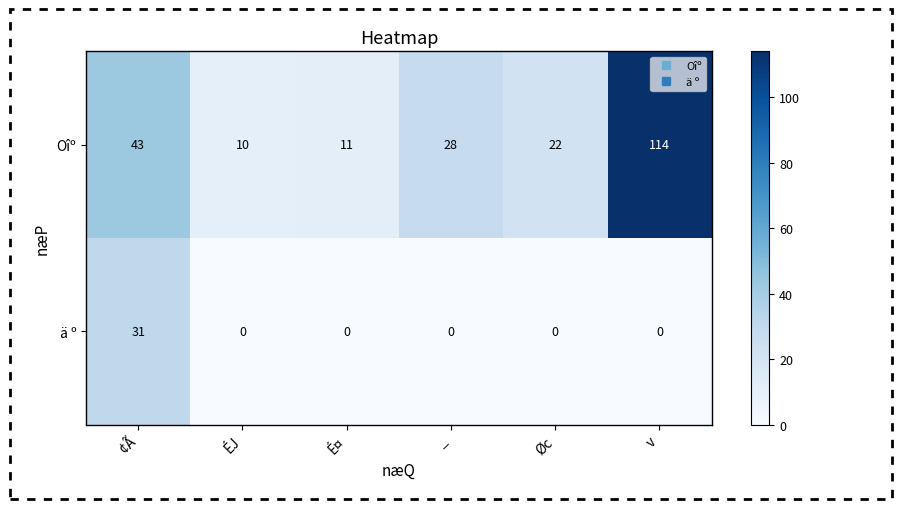

Count the number of data series in this chart.

2